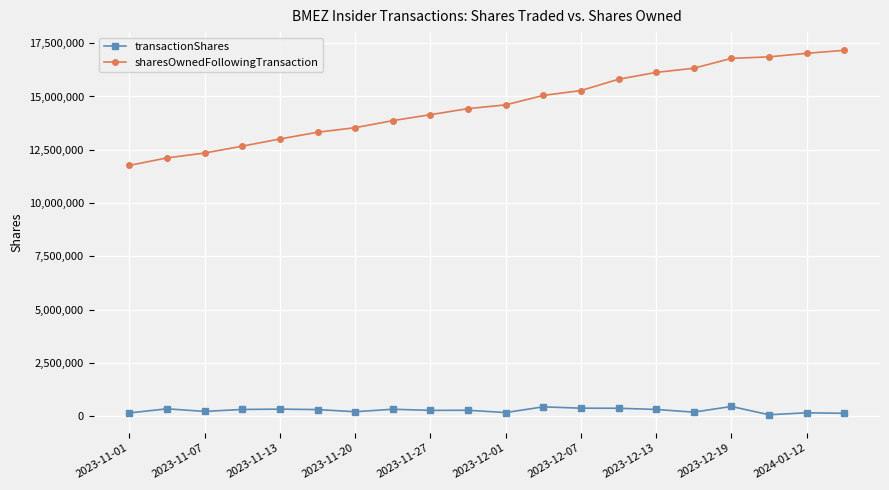

What is the value of the sharesOwnedFollowingTransaction point at the 20th from the left?

17164362